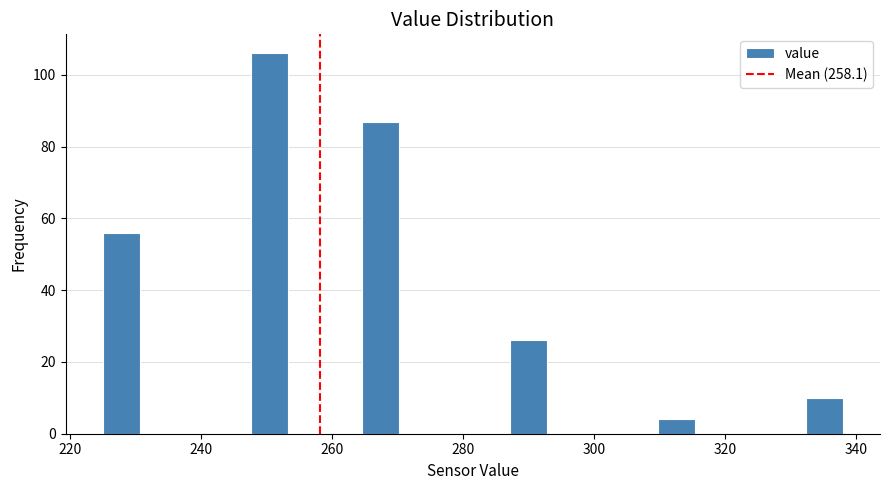

Read against the x-axis, roughly where is the centre of the tallest bar?

250